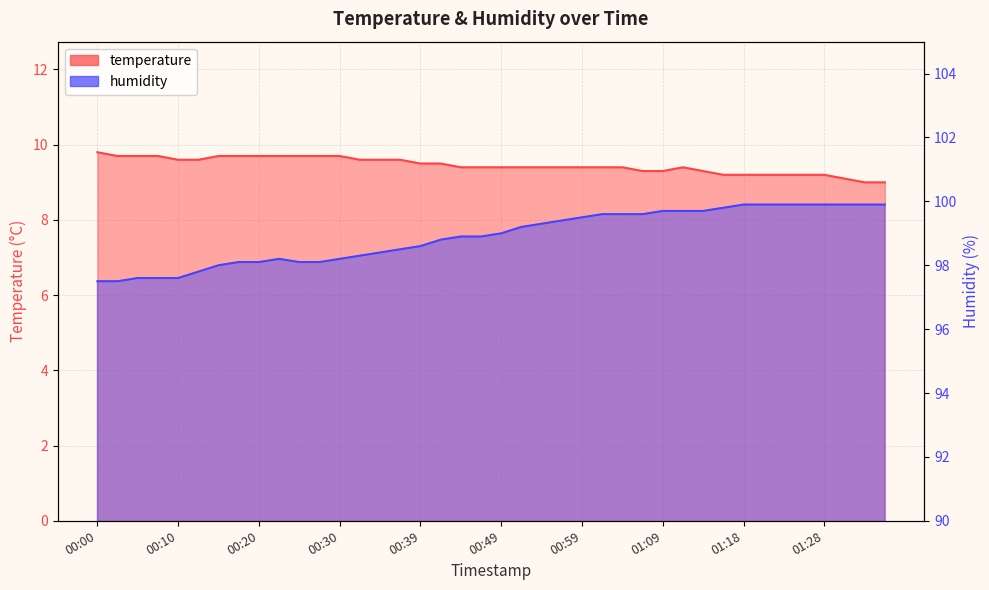

Is it true that humidity equals 162.4 at 00:34?

False